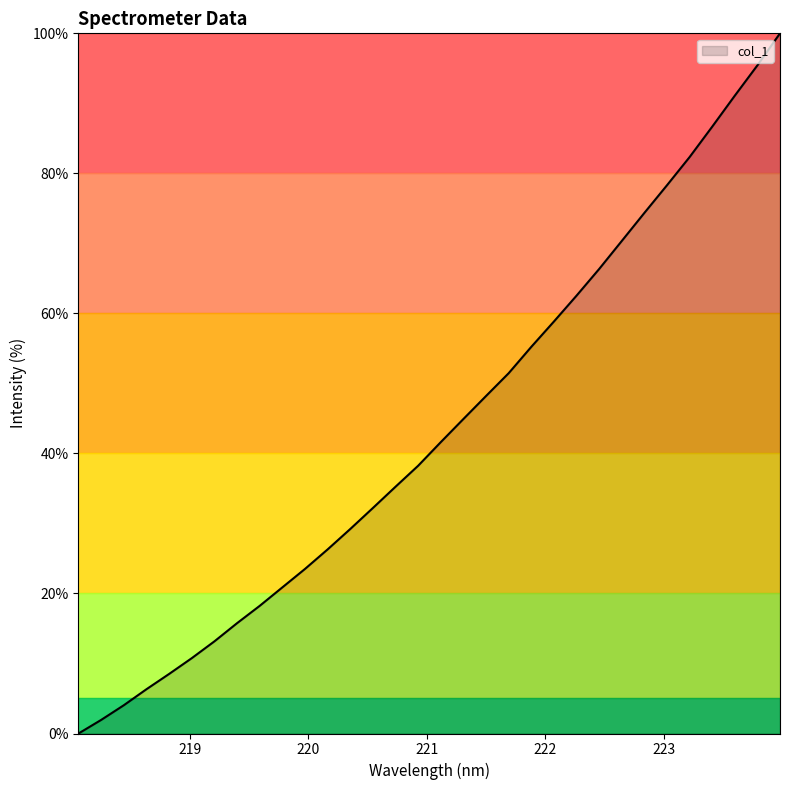

What is the difference between the maximum and minimum values?

100.0